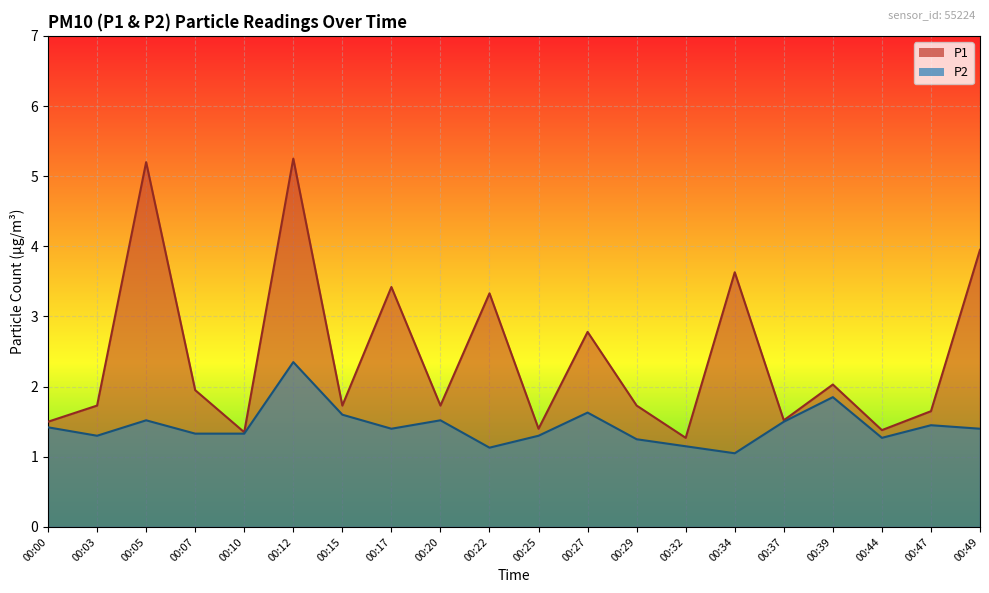

What is the value of the P1 point at the 20th from the left?

4.0